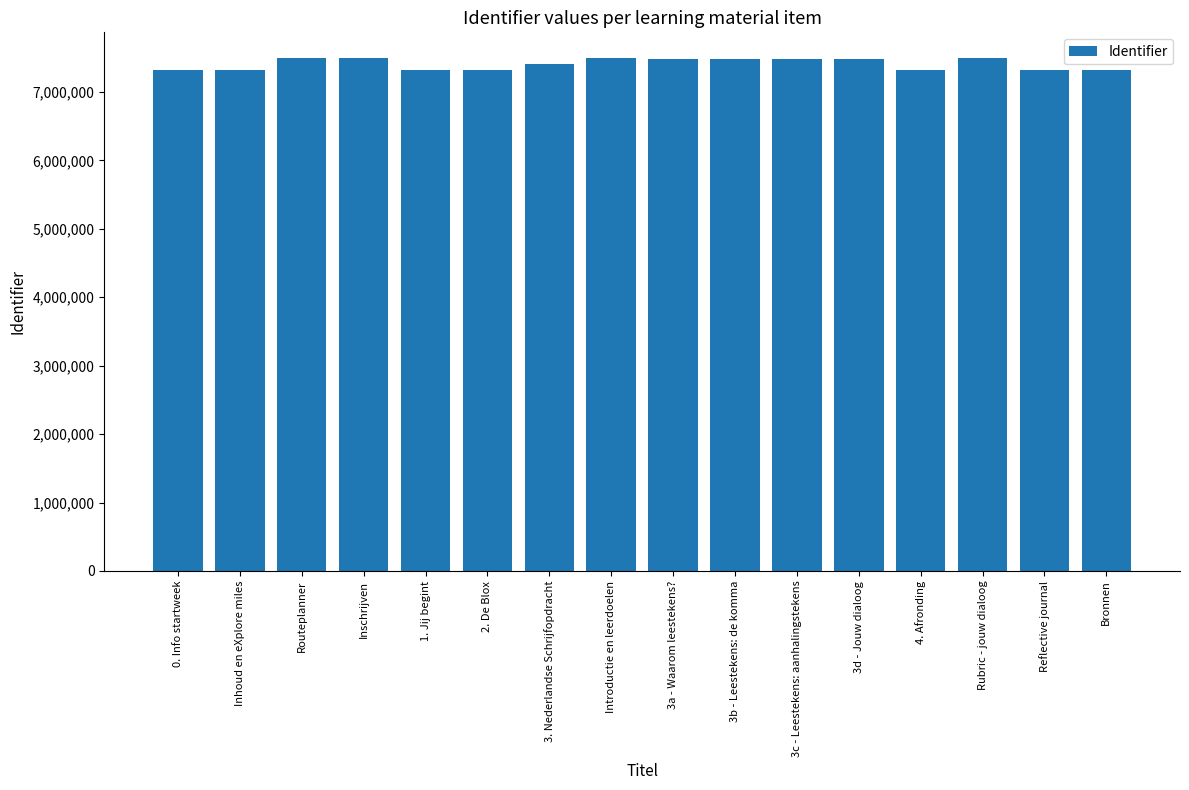

Are the bars horizontal?

No